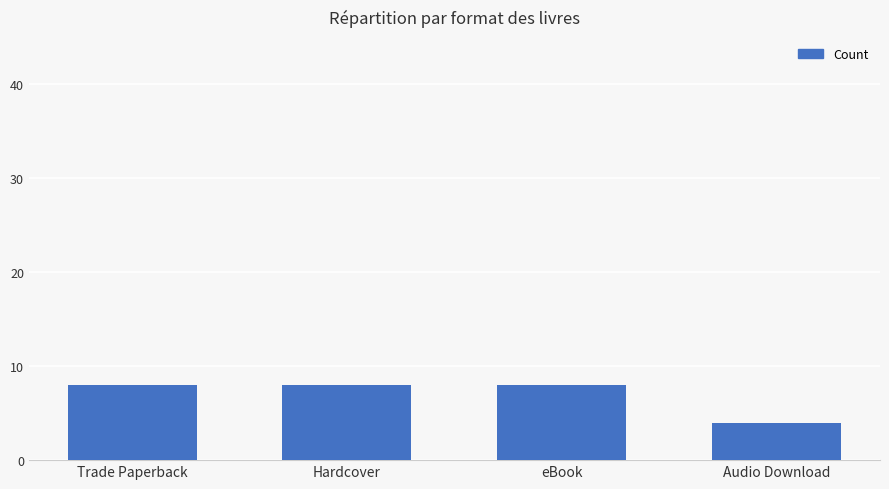

What is the approximate value at Trade Paperback?

8